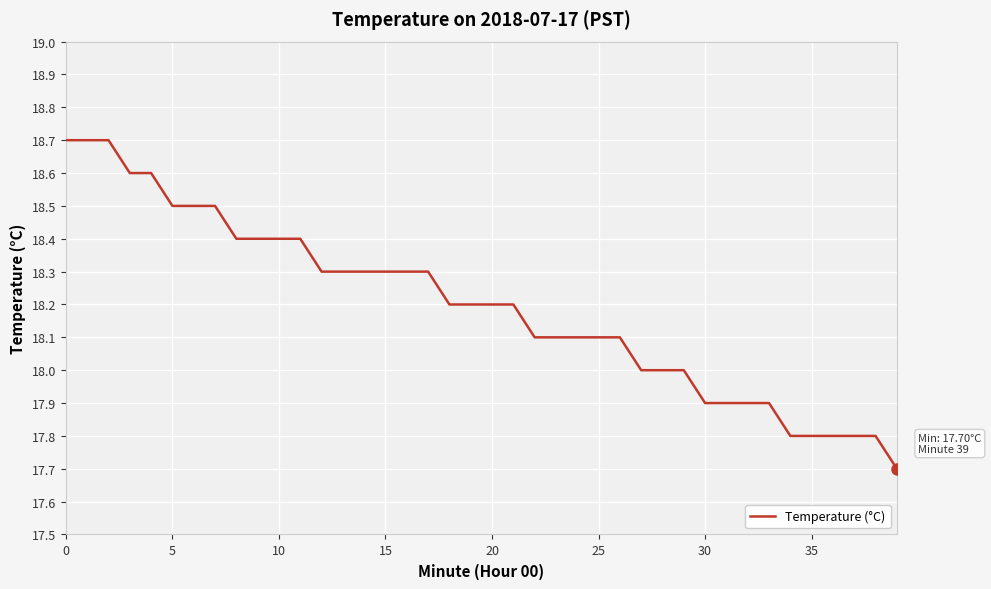

What is the greatest value displayed?

18.7